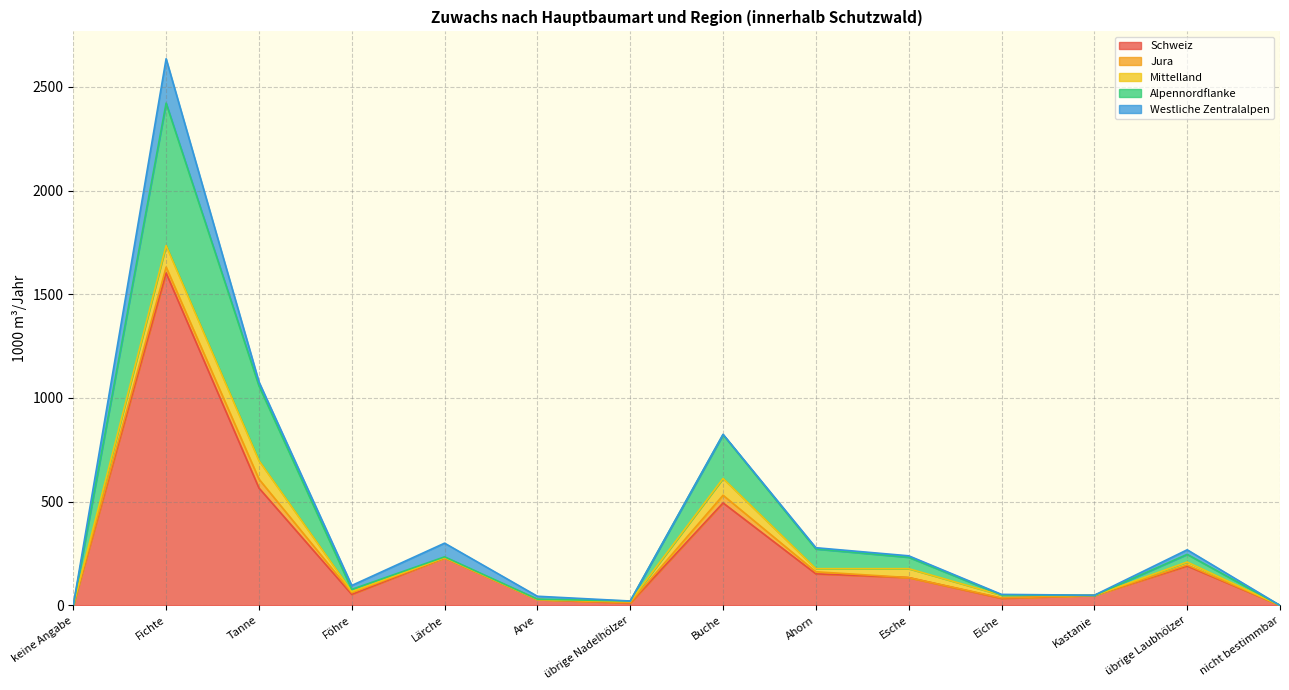

Which has a higher value, Tanne or Ahorn?

Tanne